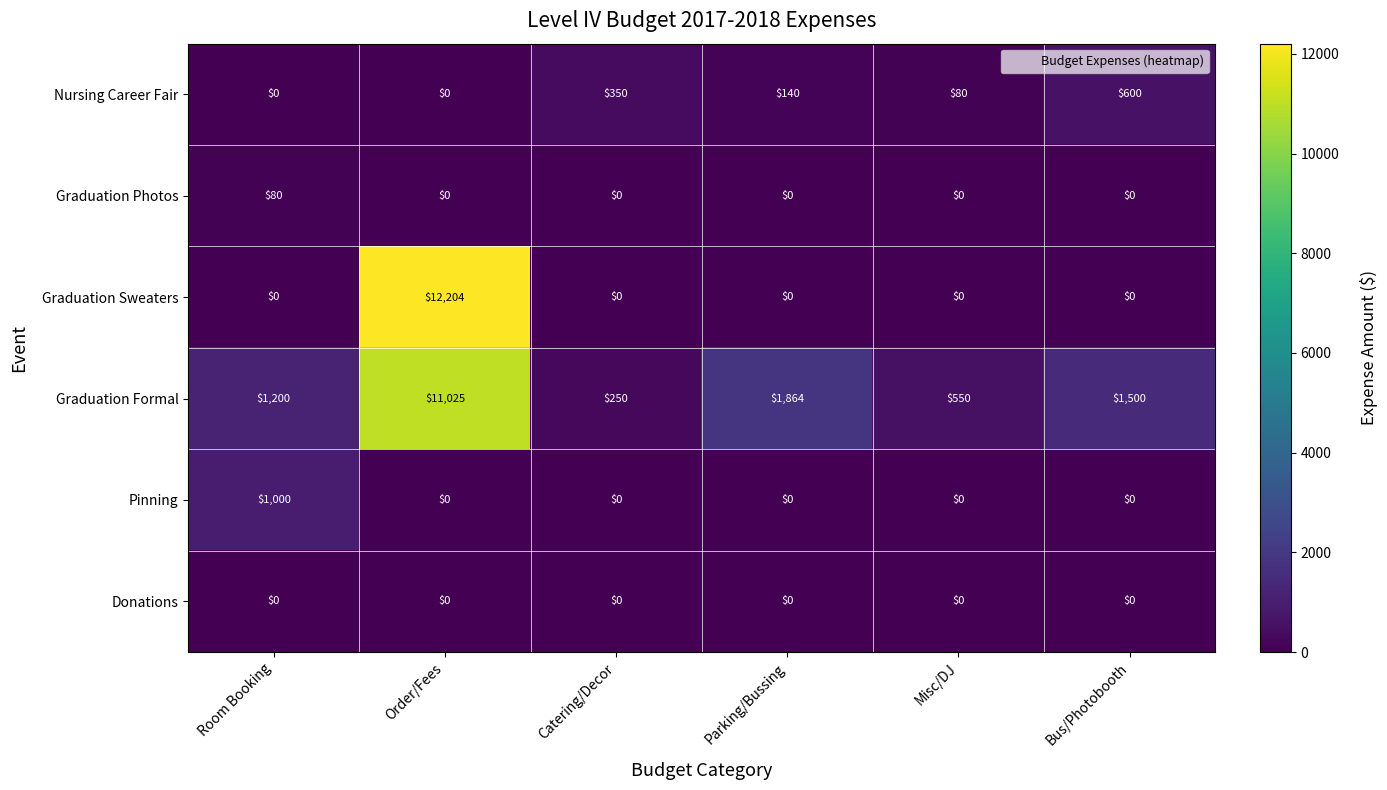

The Graduation Formal series shows 1500 at Bus/Photobooth. True or false?

True